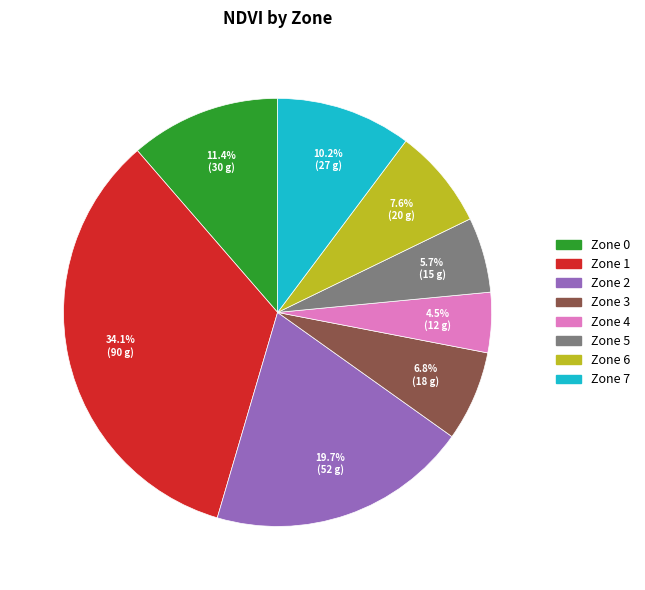

Which has a higher value, Zone 3 or Zone 4?

Zone 3